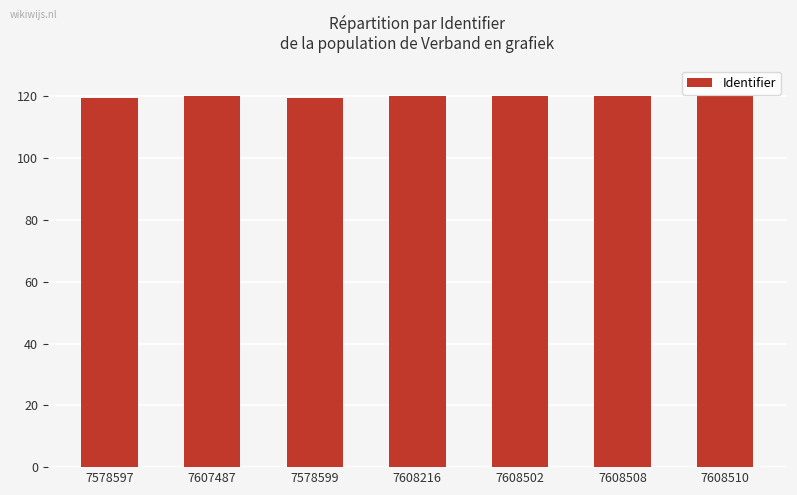

What is the ratio of the value at 7607487 to the value at 7608508?

1.0